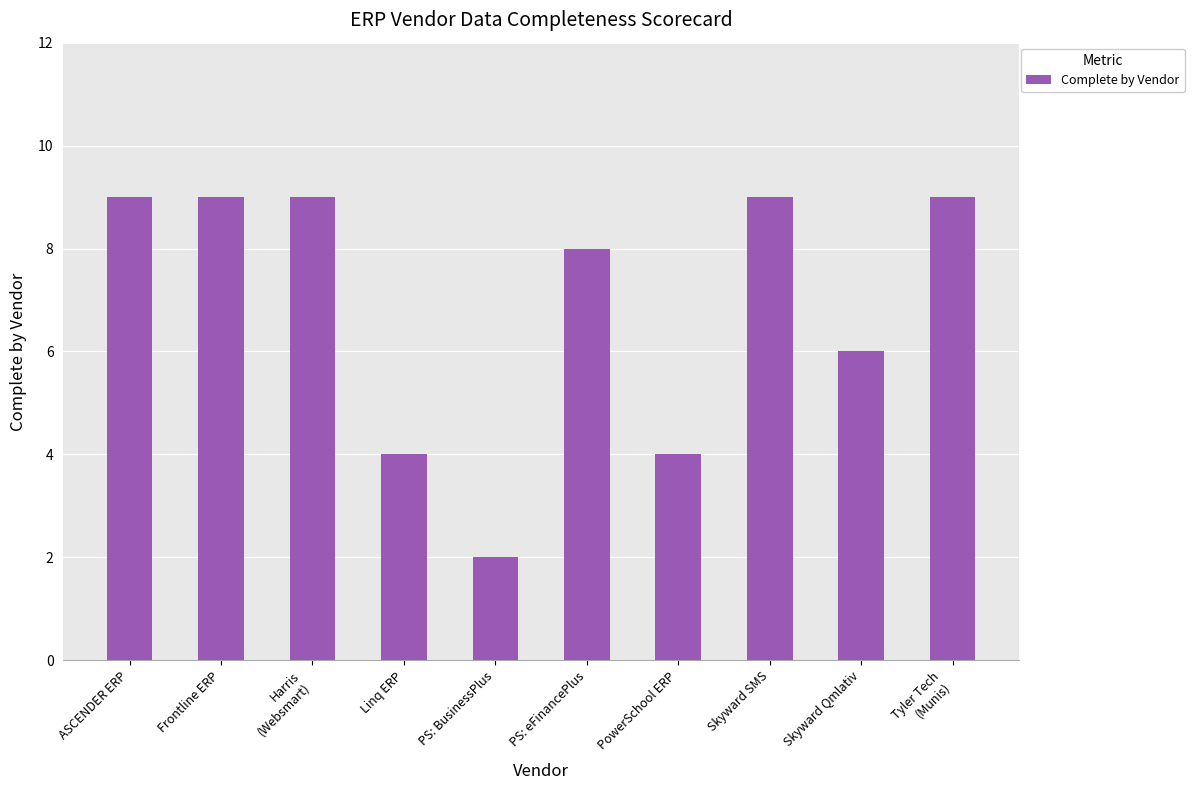

What is the sum of all values?

69